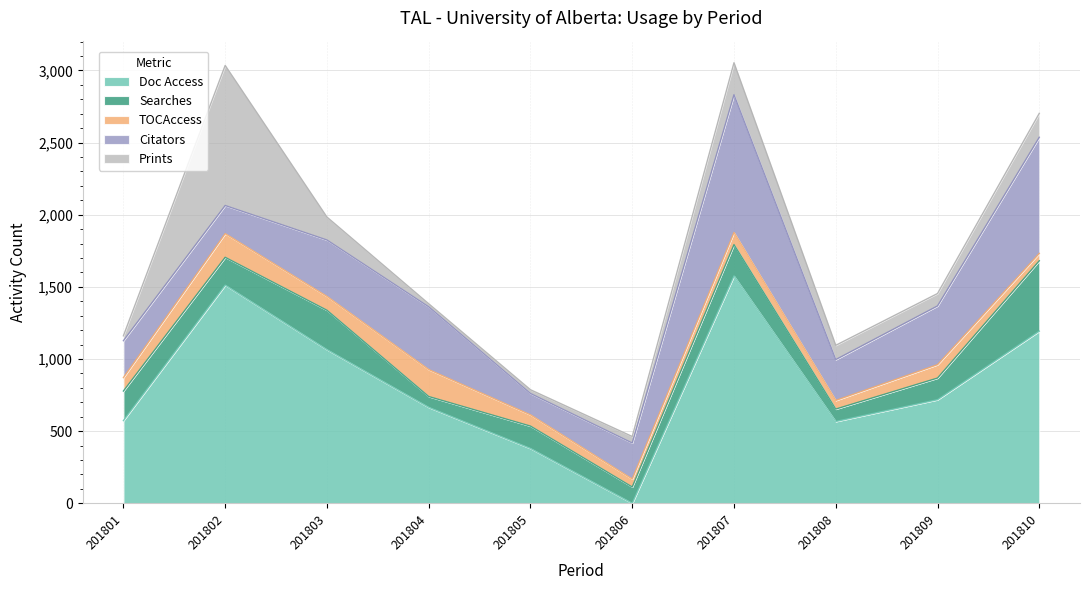

Rank the series at 201808 from lowest to highest value.

TOCAccess, Searches, Prints, Citators, Doc Access